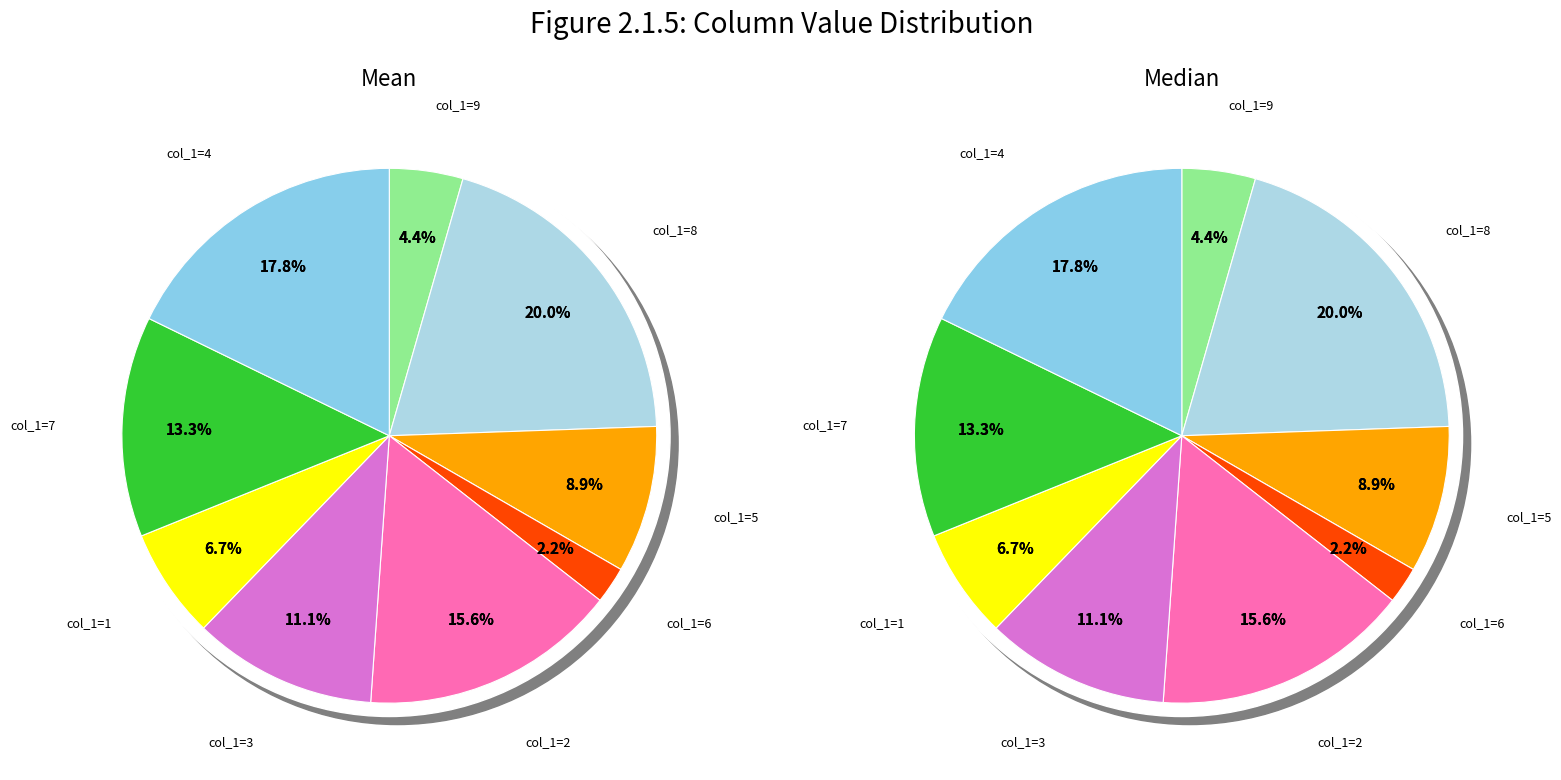

Combined, do 1 and 5 account for over 50%?

No